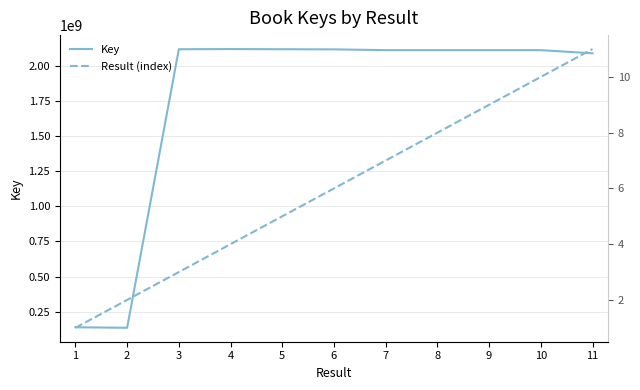

At which category is the sum across all series the highest?

4